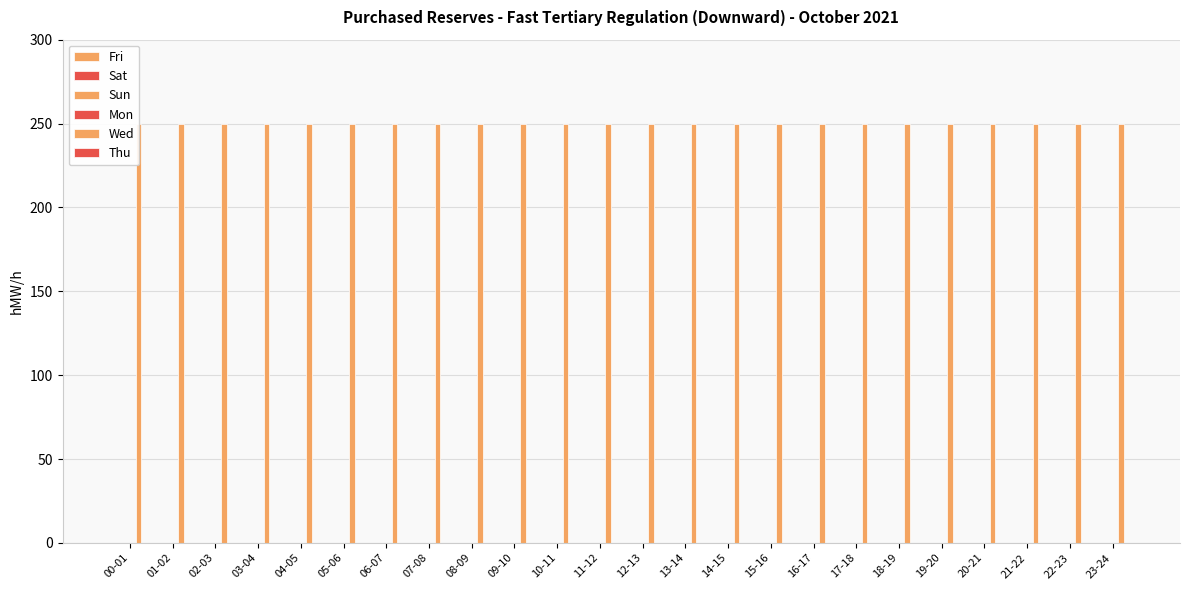

How many bars are there in each group?

6